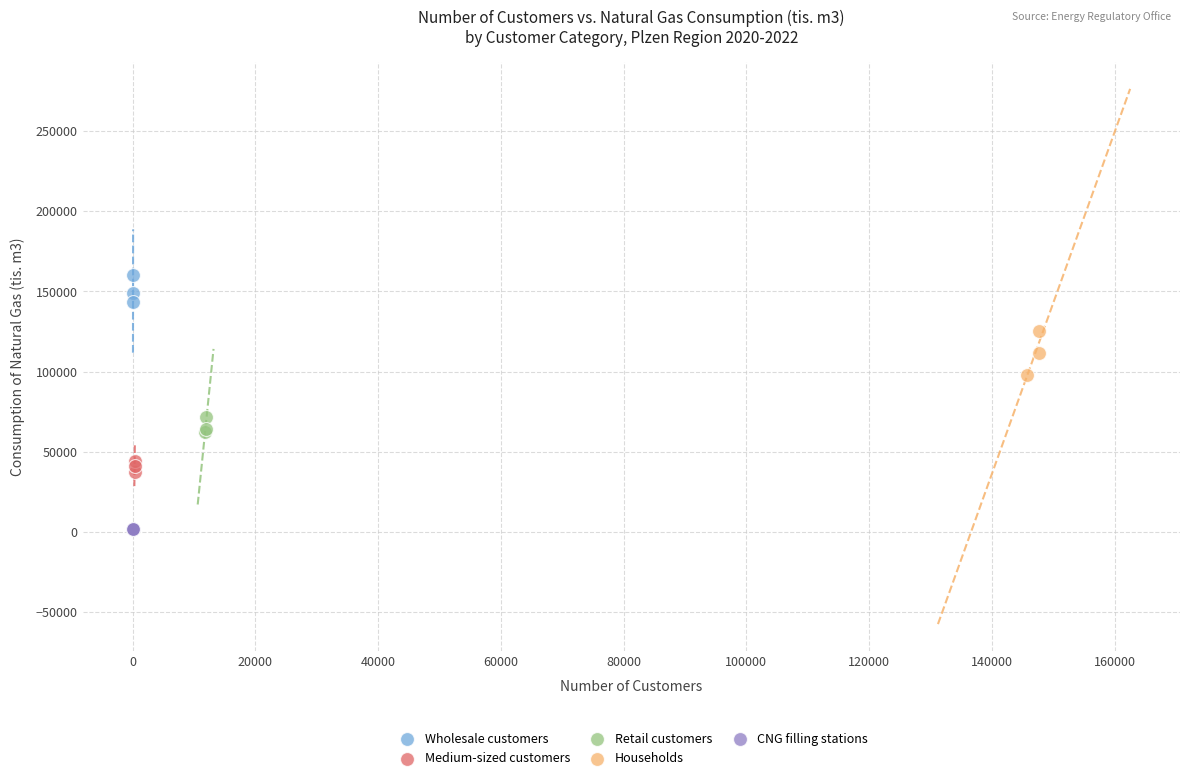

Which series has the widest spread of Y values?

Households